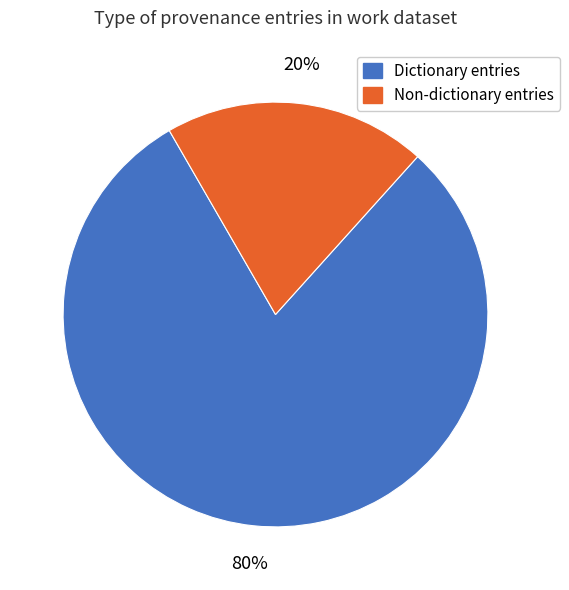

To the nearest percent, what is the average slice percentage?

50%